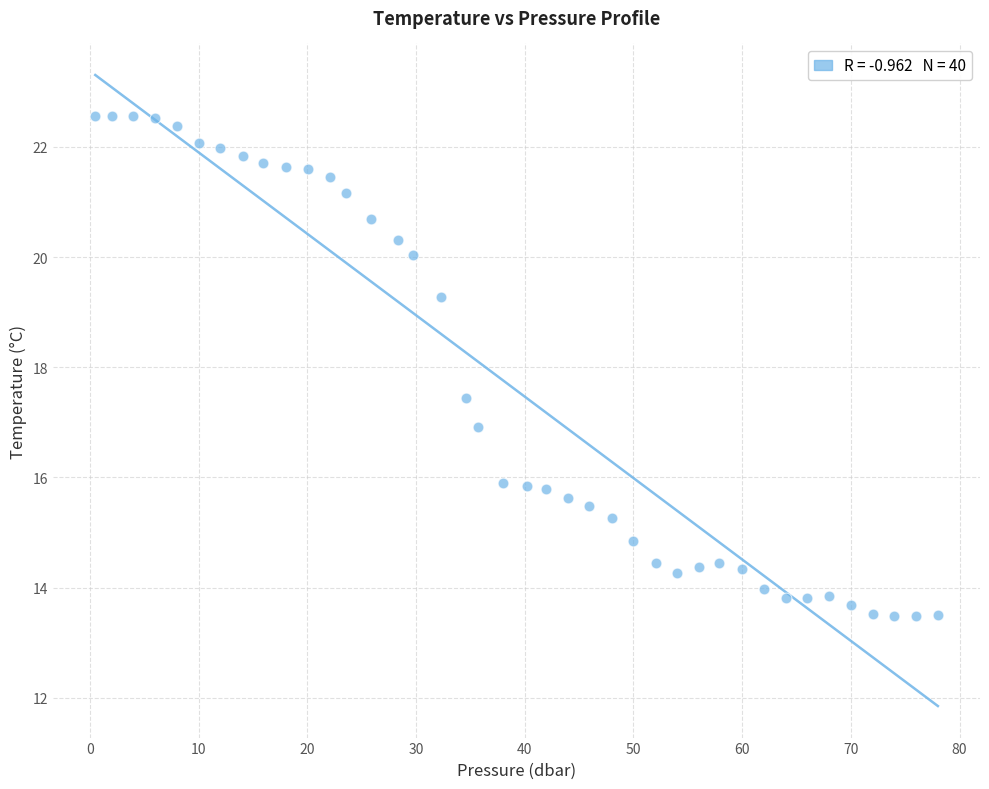

What Y value in the scatter plot is closest to 18?

17.4